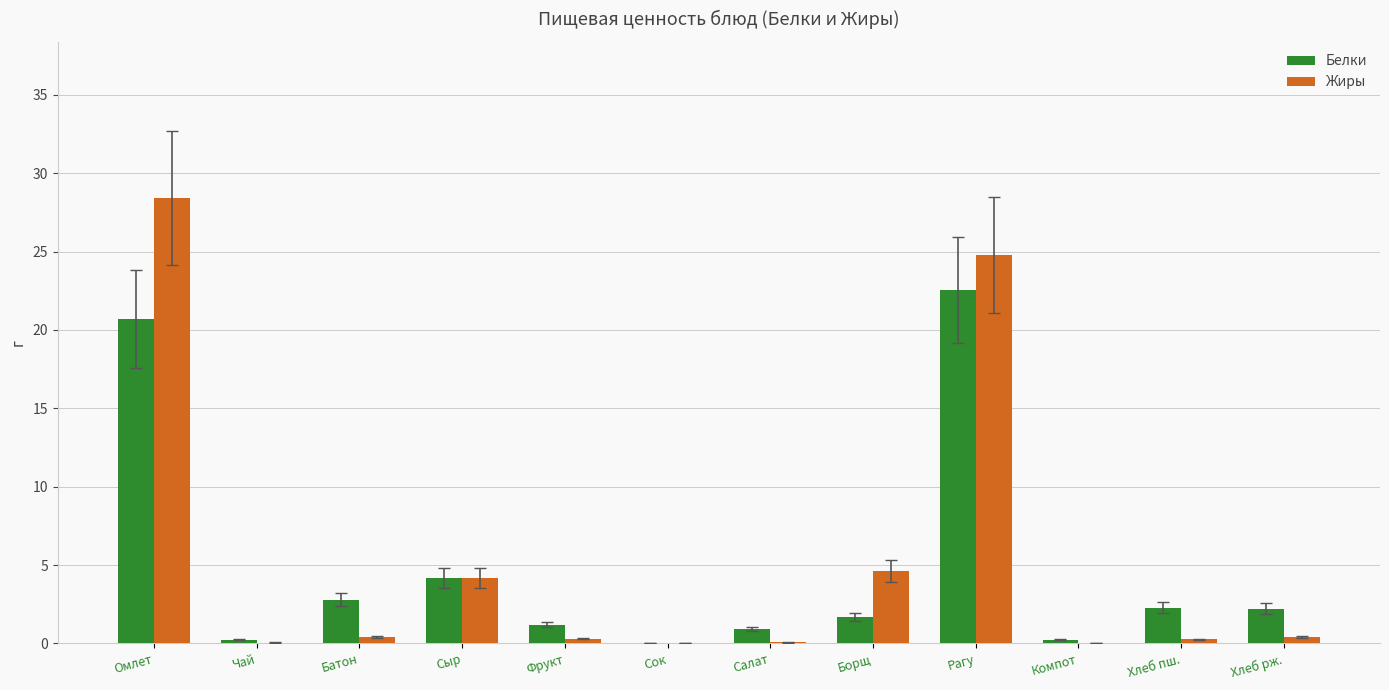

Is the value of Жиры at Салат greater than the value of Белки at Хлеб пш.?

No